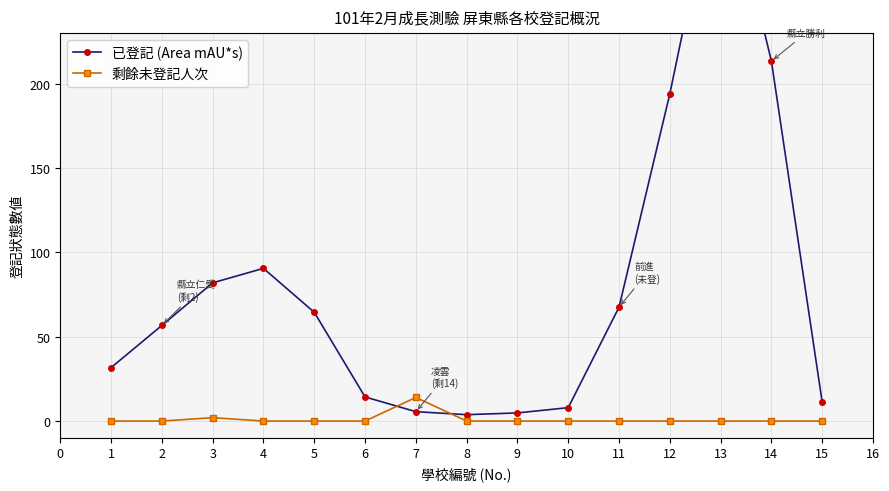

True or false: 剩餘未登記人次 has more than 1 points higher than both neighbors.

True